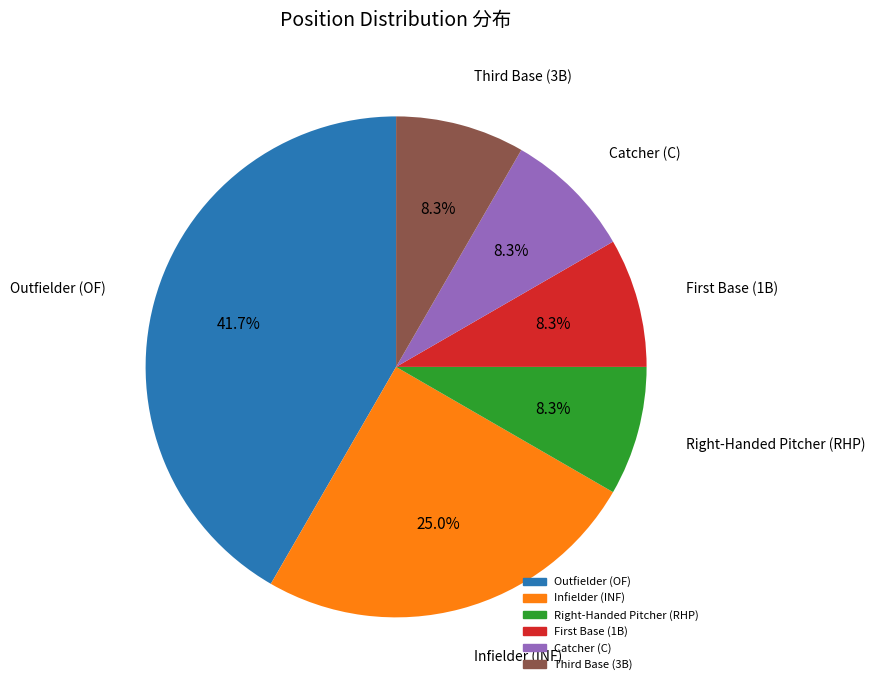

Is there a majority slice in this chart?

No